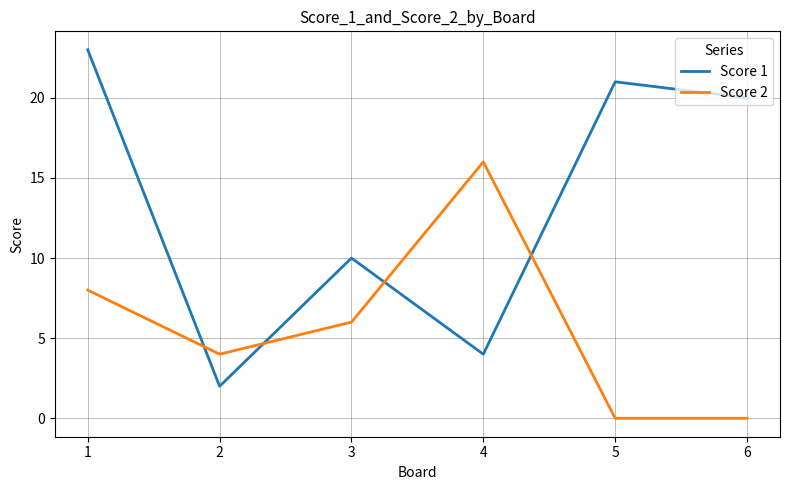

The Score 2 series shows 8 at 1. True or false?

True